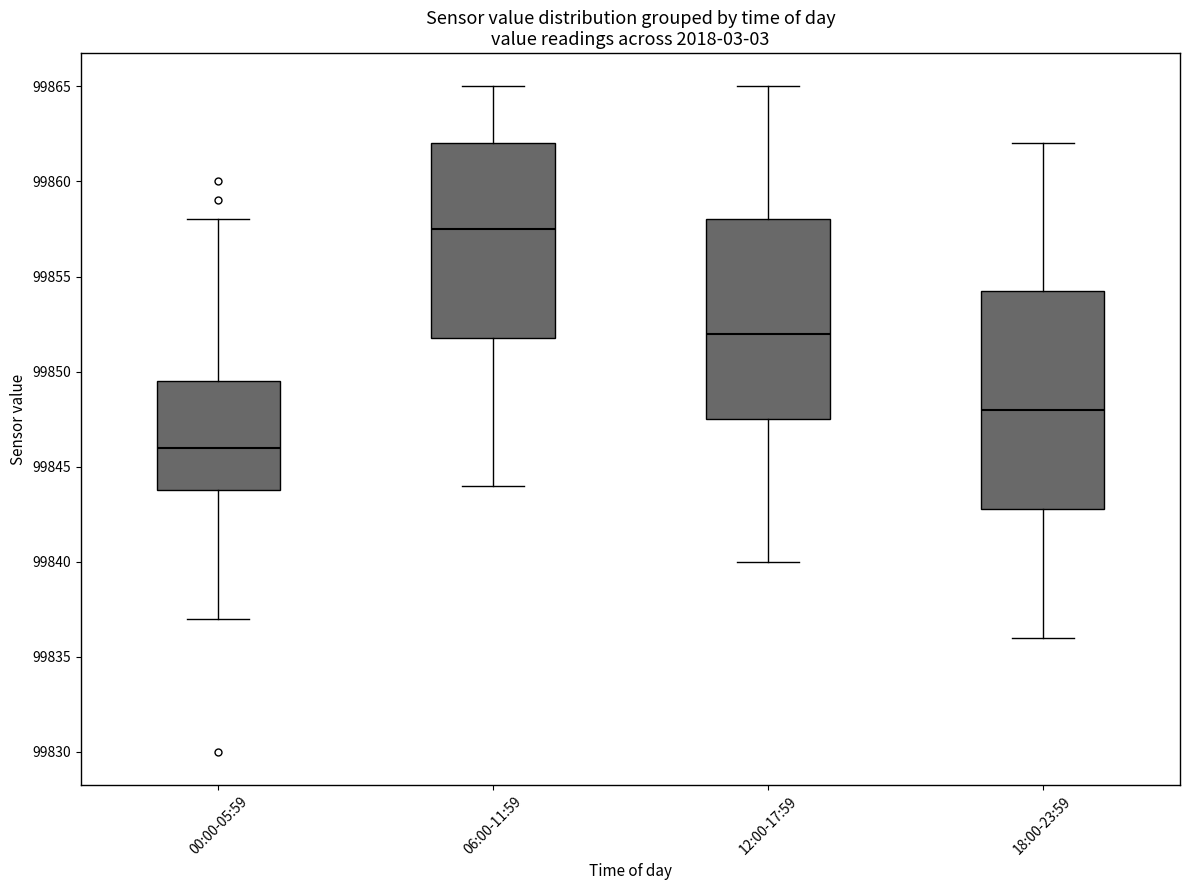

Reading left to right, read every box against the y-axis: the position of its median line, the range the box covers, and the ends of its whiskers. The values are not printed on the chart, so give them approximately, as read against the axis.

00:00-05:59: median 99846.0, box 99844.0 to 99849.5, whiskers 99837.0 to 99858.0
06:00-11:59: median 99857.5, box 99852.0 to 99862.0, whiskers 99844.0 to 99865.0
12:00-17:59: median 99852.0, box 99847.5 to 99858.0, whiskers 99840.0 to 99865.0
18:00-23:59: median 99848.0, box 99843.0 to 99854.5, whiskers 99836.0 to 99862.0